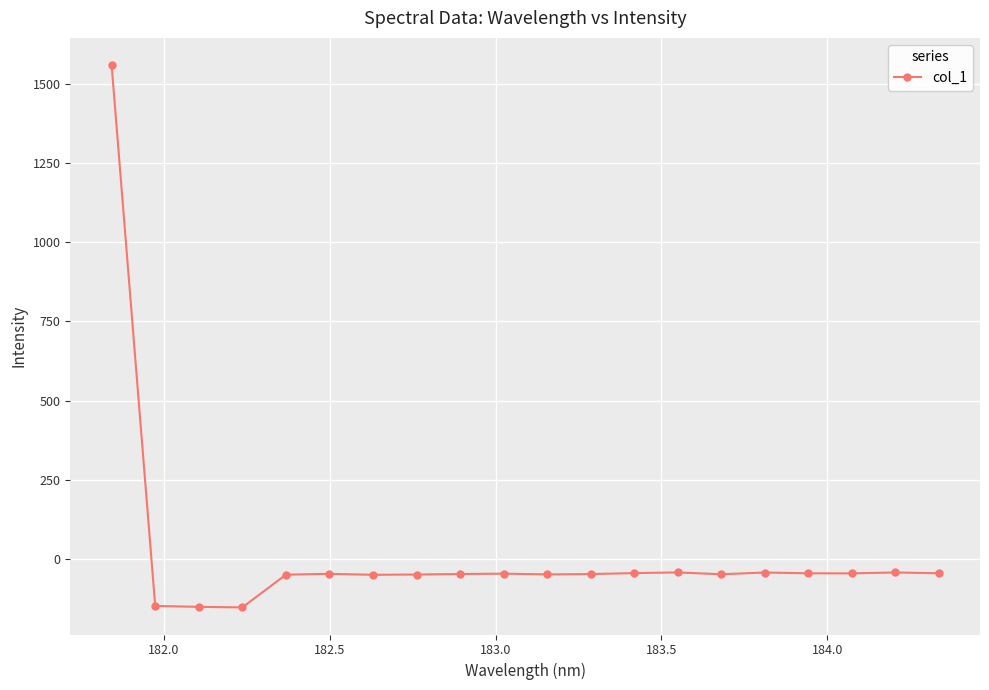

What is the sum of all values?

367.3